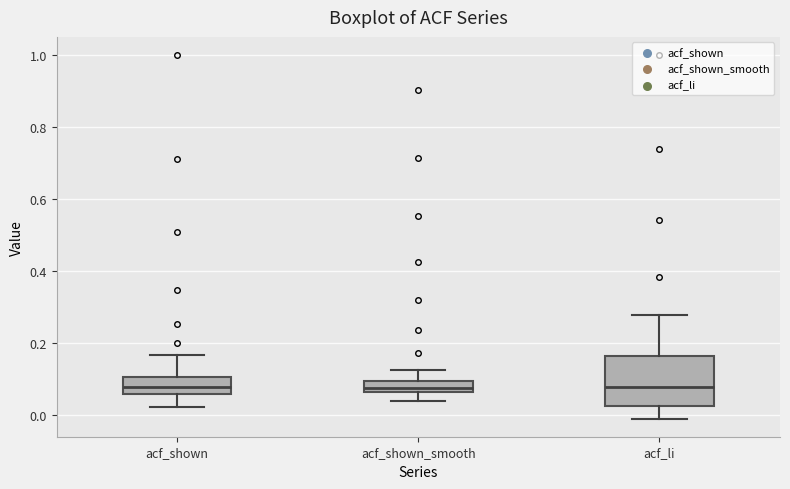

Reading left to right, read every box against the y-axis: the position of its median line, the range the box covers, and the ends of its whiskers. The values are not printed on the chart, so give them approximately, as read against the axis.

acf_shown: median 0.08, box 0.06 to 0.10, whiskers 0.02 to 0.16
acf_shown_smooth: median 0.08, box 0.06 to 0.10, whiskers 0.04 to 0.12
acf_li: median 0.08, box 0.02 to 0.16, whiskers 0.00 to 0.28